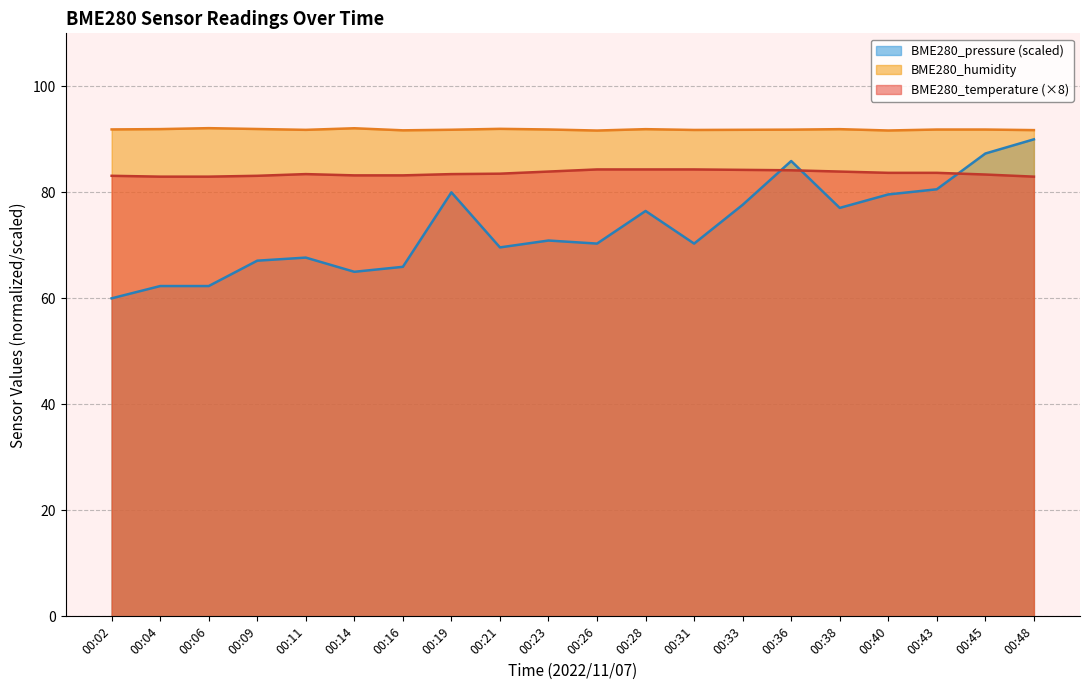

What is the average value of the BME280_humidity series?

91.9